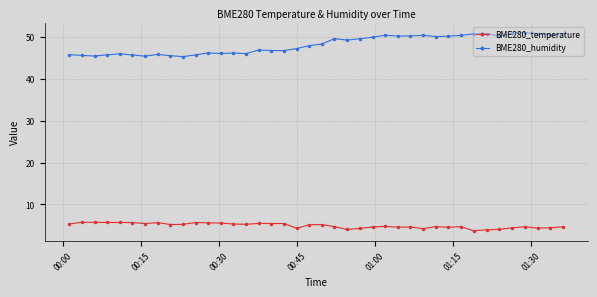

Rank the series by their maximum value, from highest to lowest.

BME280_humidity, BME280_temperature